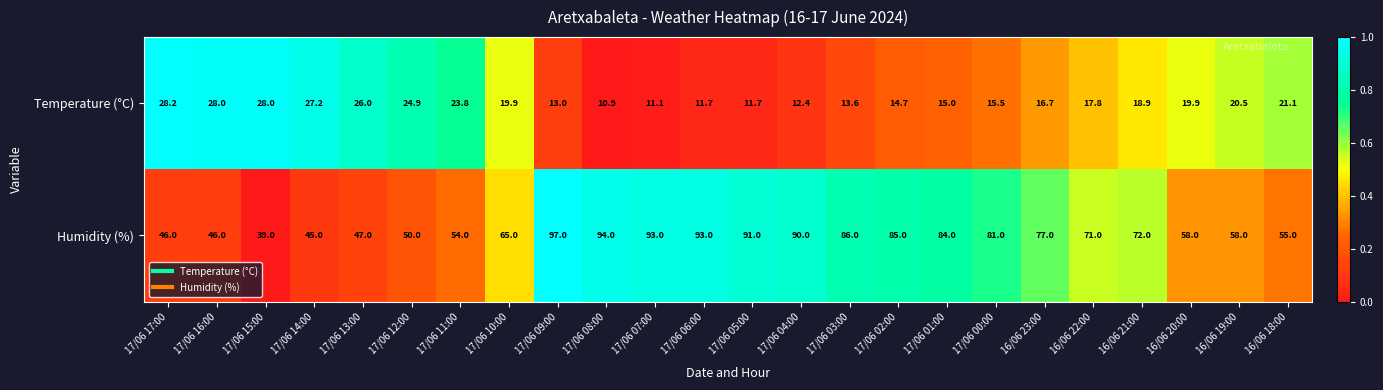

How many values in the Humidity (%) series are below 72?

12